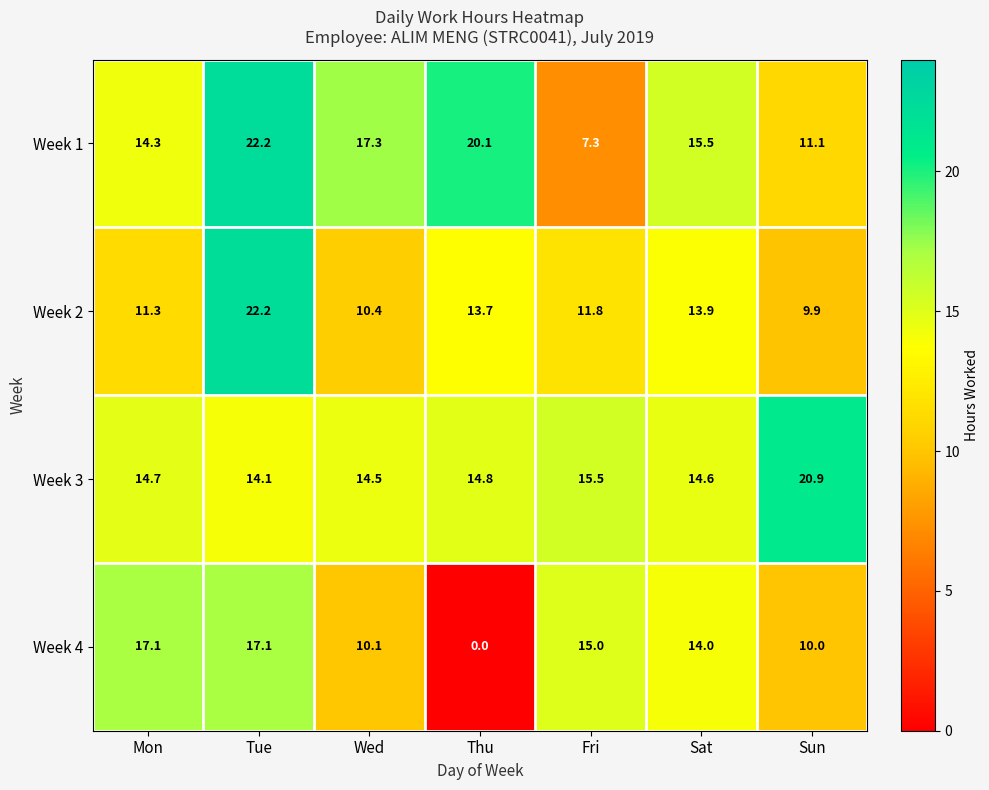

Which series has the largest total across all categories?

Week 3